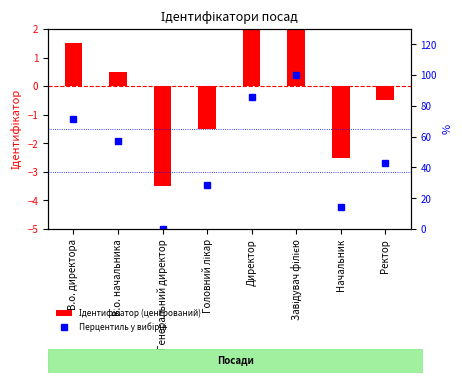

Reading left to right, list all the values displayed in this chart.

Ідентифікатор (центрований): В.о. директора=1.5	В.о. начальника=0.5	Генеральний директор=-3.5	Головний лікар=-1.5	Директор=2.5	Завідувач філією=3.5	Начальник=-2.5	Ректор=-0.5
Перцентиль у вибірці: В.о. директора=71.4	В.о. начальника=57.1	Генеральний директор=0.0	Головний лікар=28.6	Директор=85.7	Завідувач філією=100.0	Начальник=14.3	Ректор=42.9